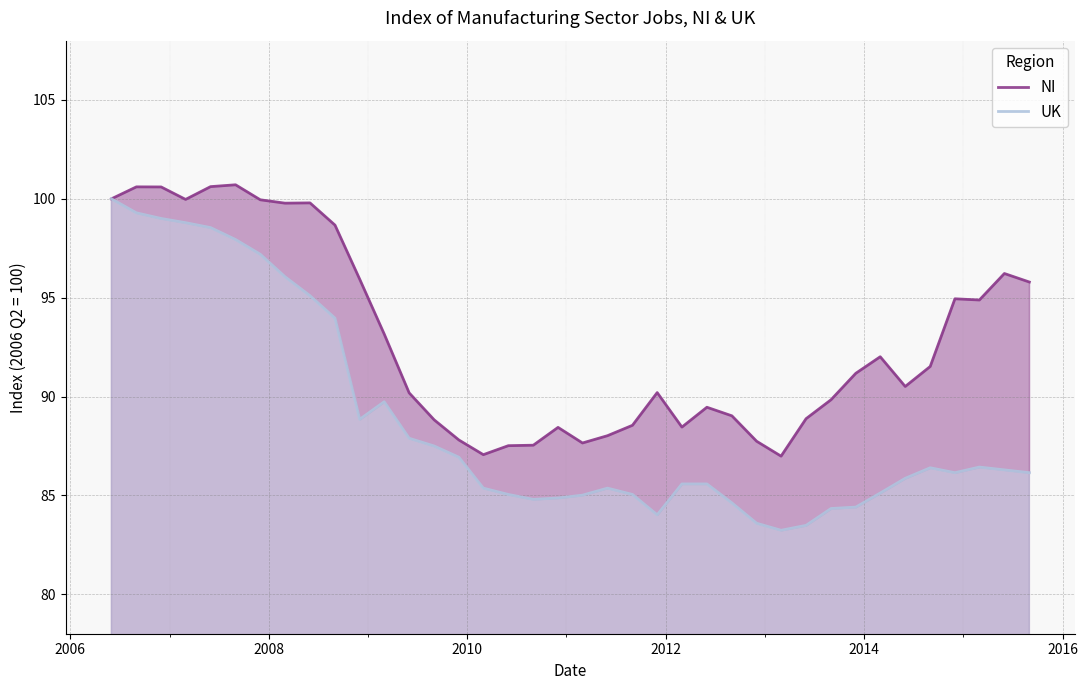

What is the highest value of the NI series?

100.7